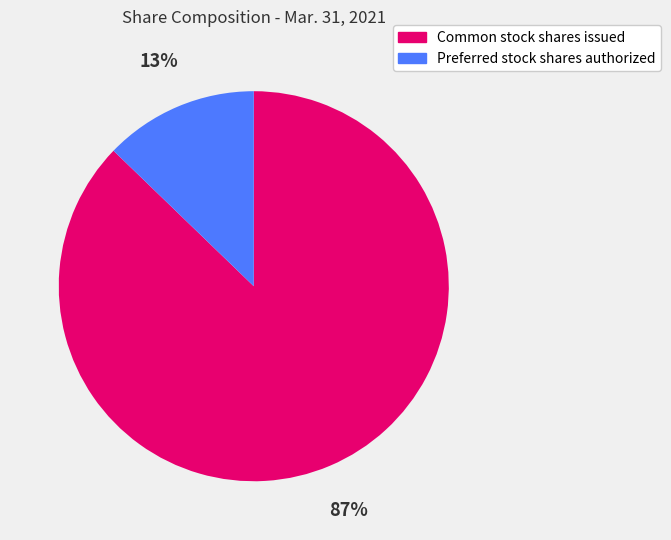

What is the ratio of the value at Preferred stock shares authorized to the value at Common stock shares issued?

0.1